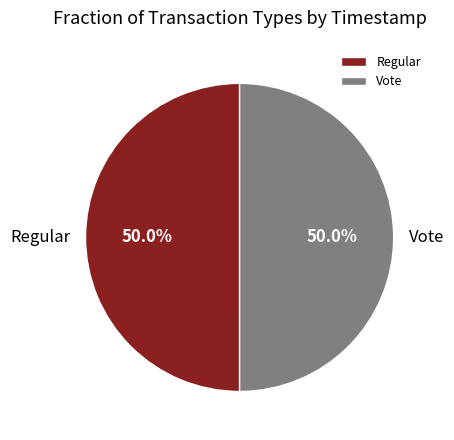

True or false: Regular accounts for 44% of the total.

False